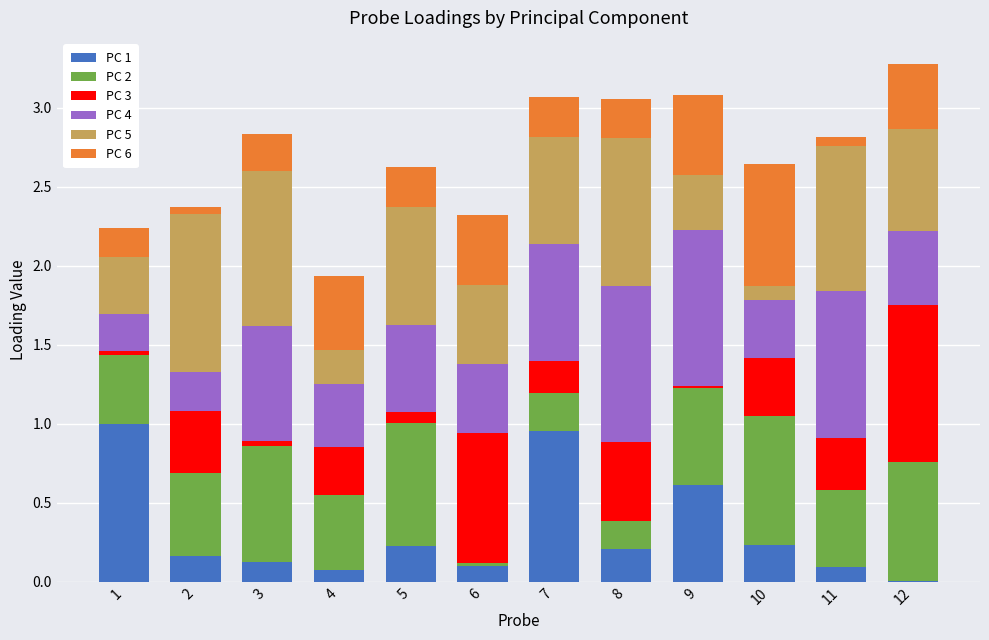

Are the bars horizontal?

No